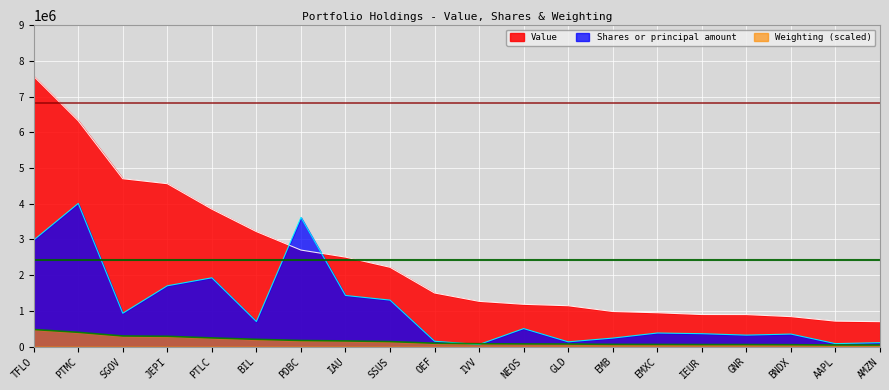

What is the difference between the maximum and minimum values in the Value series?

6870566.0